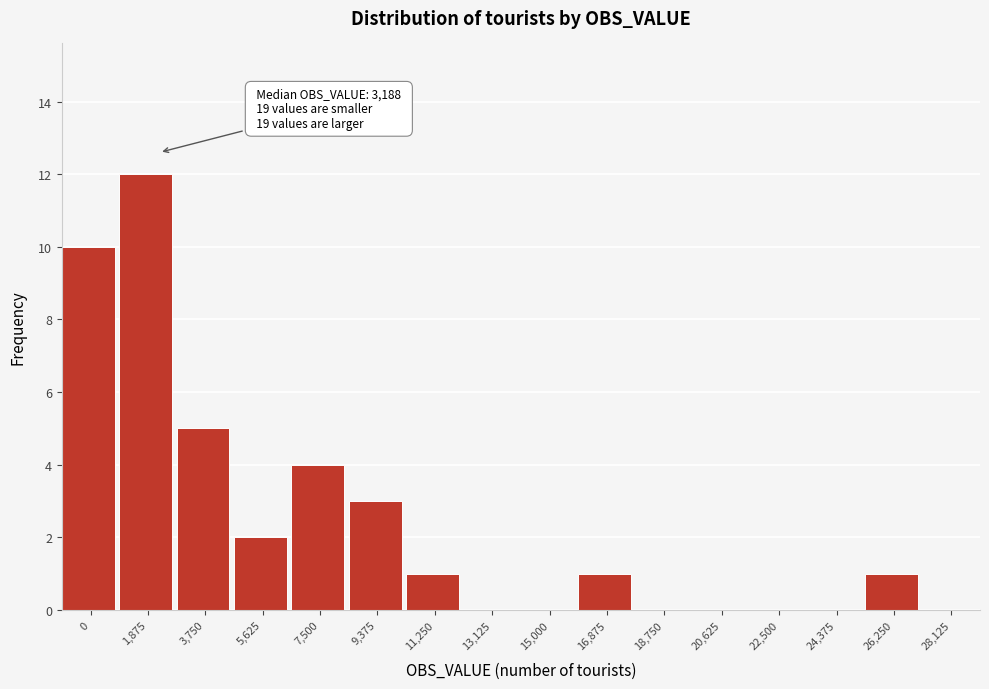

Reading right to left, list all the values displayed in this chart.

28,125=0	26,250=1	24,375=0	22,500=0	20,625=0	18,750=0	16,875=1	15,000=0	13,125=0	11,250=1	9,375=3	7,500=4	5,625=2	3,750=5	1,875=12	0=10